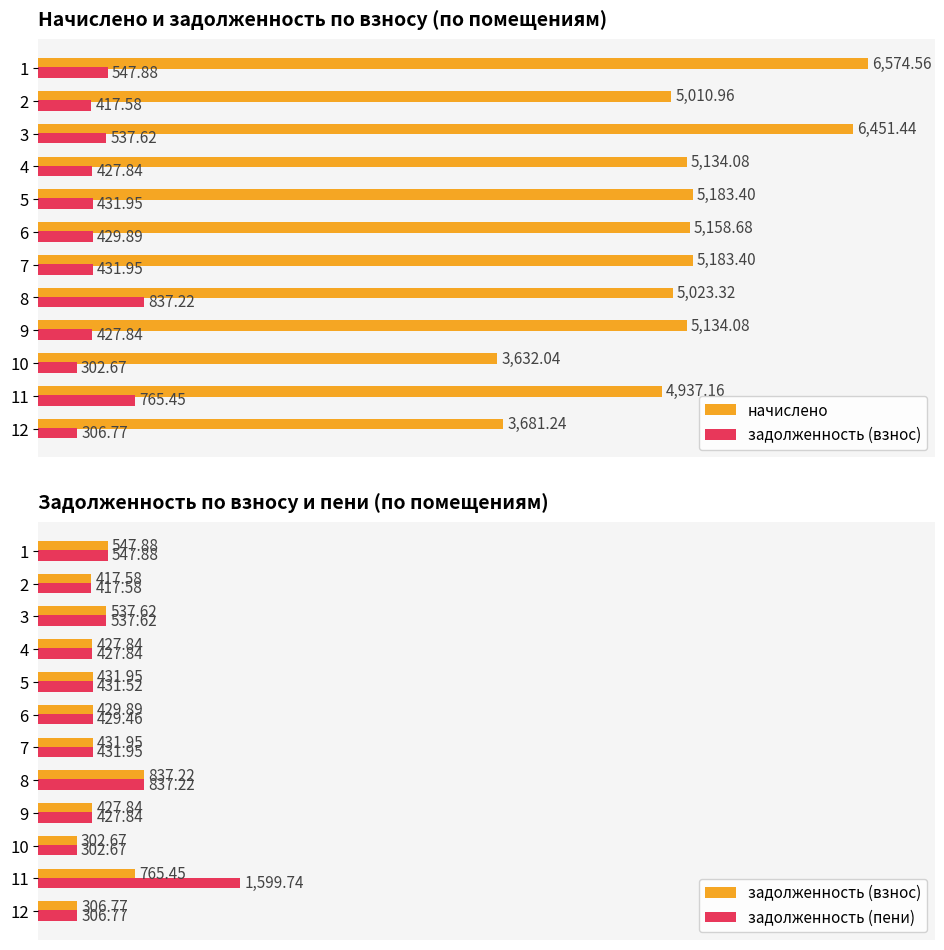

What are all the series names shown in the legend?

начислено, задолженность (взнос), задолженность (пени)